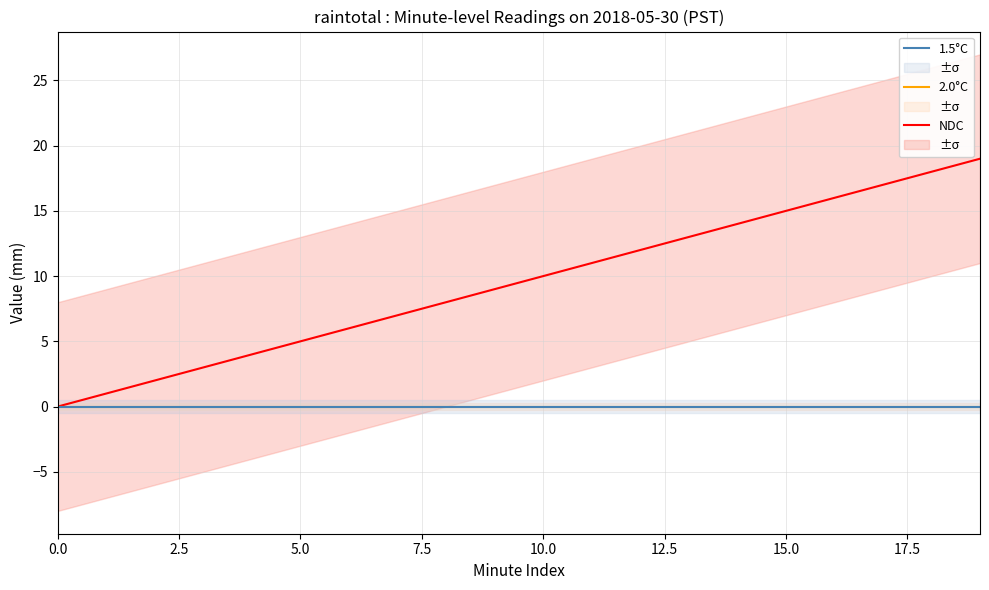

How many series are shown in this chart?

3